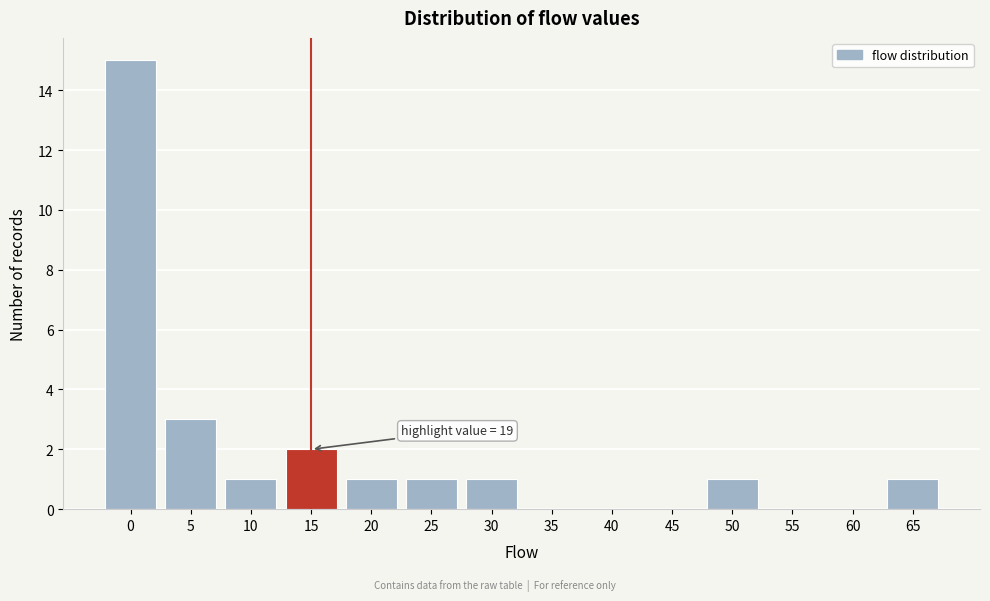

Reading left to right, extract all data points from this chart.

0=15	5=3	10=1	15=2	20=1	25=1	30=1	35=0	40=0	45=0	50=1	55=0	60=0	65=1